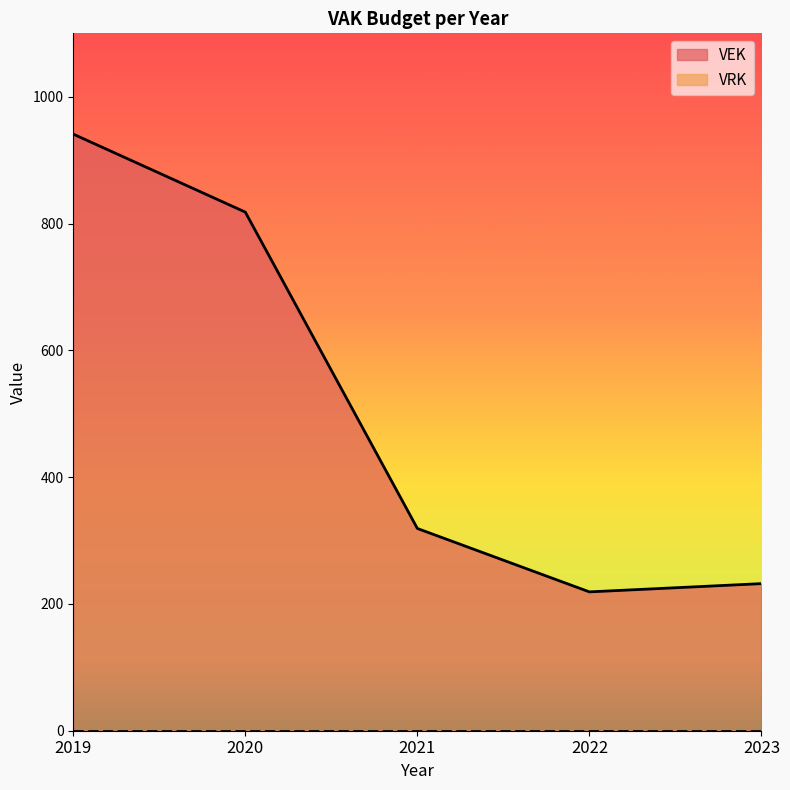

The value at 2019 is 941. True or false?

True